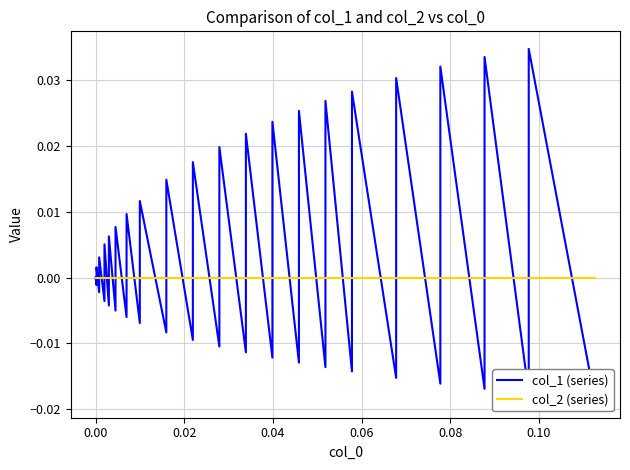

What is the sum of all col_1 (series) values?

0.1